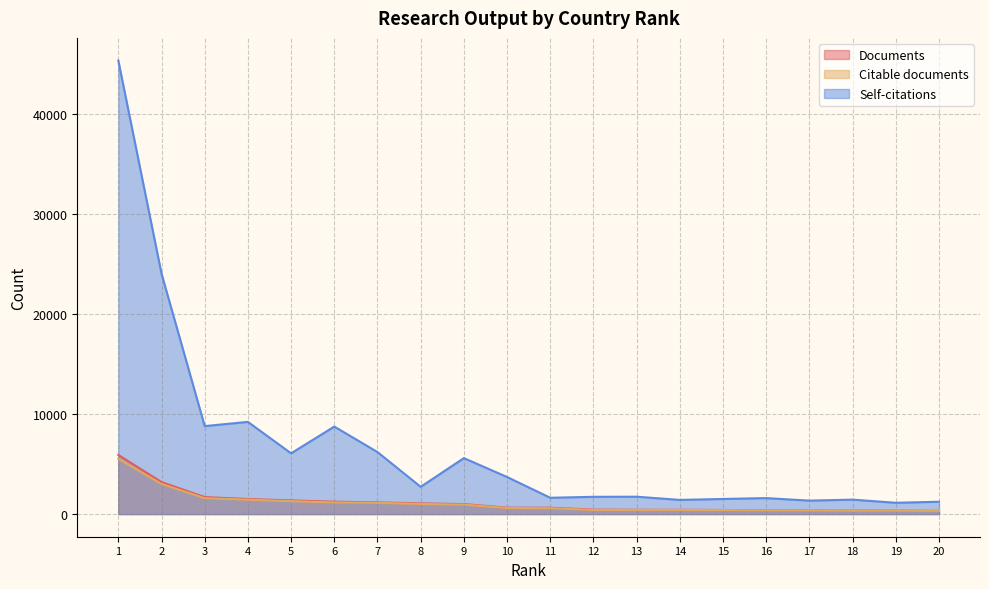

Read the Documents value at 11, to the nearest 100.

600